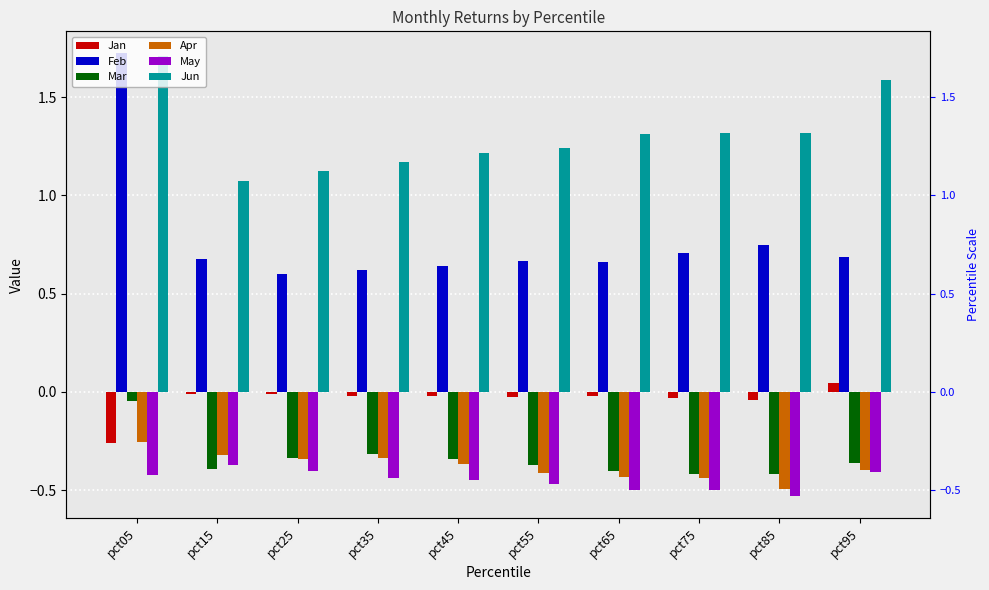

What value does the Feb series have at pct45?

0.6